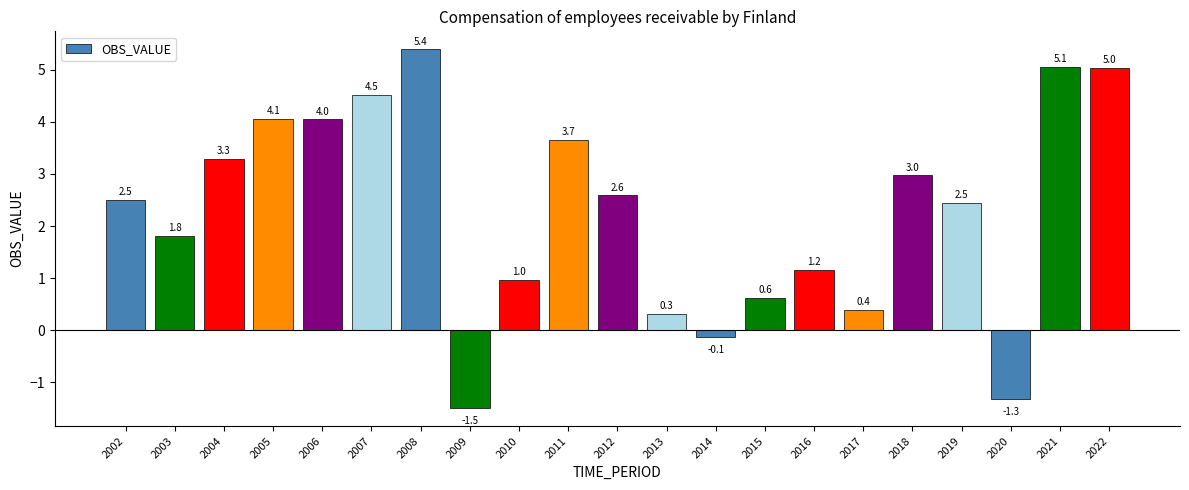

Where does the data first go above 2?

2002